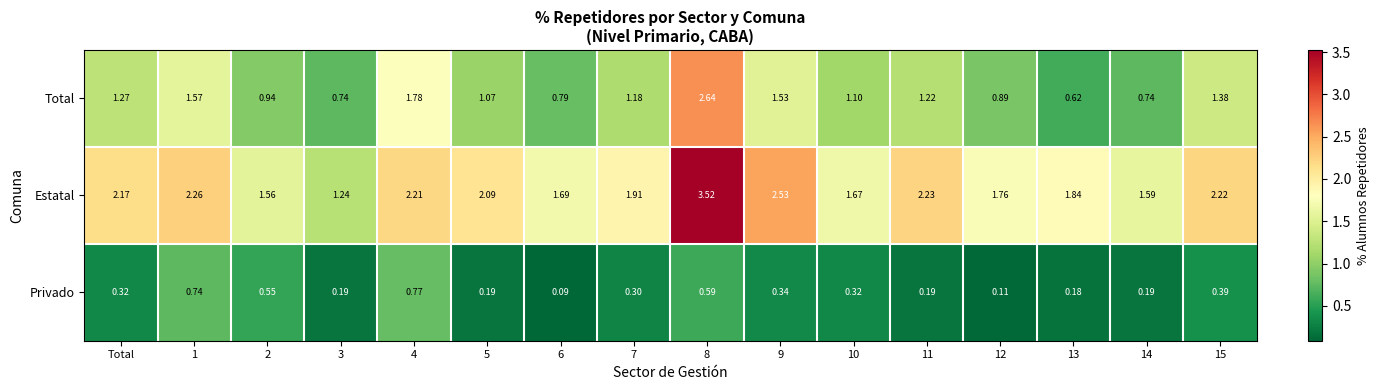

Between 6 and 8, which series saw the biggest shift?

Total